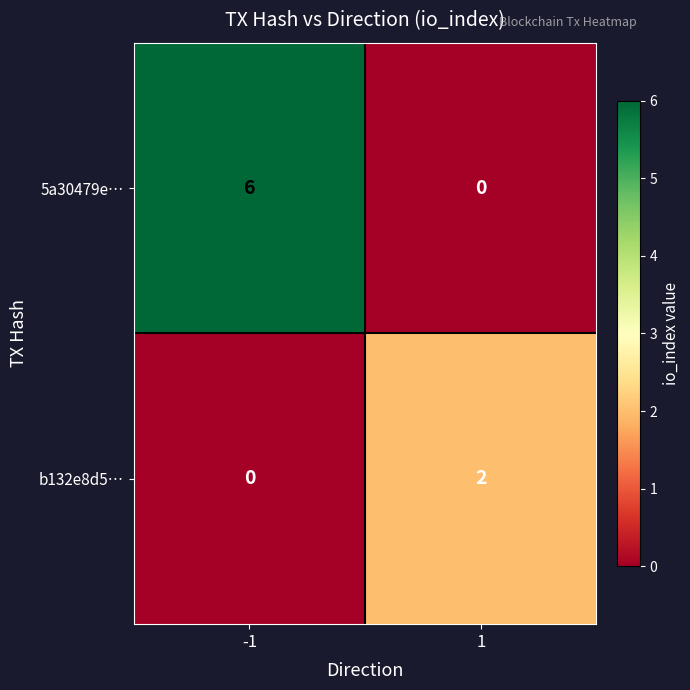

True or false: 5a30479e… has a value of 6 at -1.

True